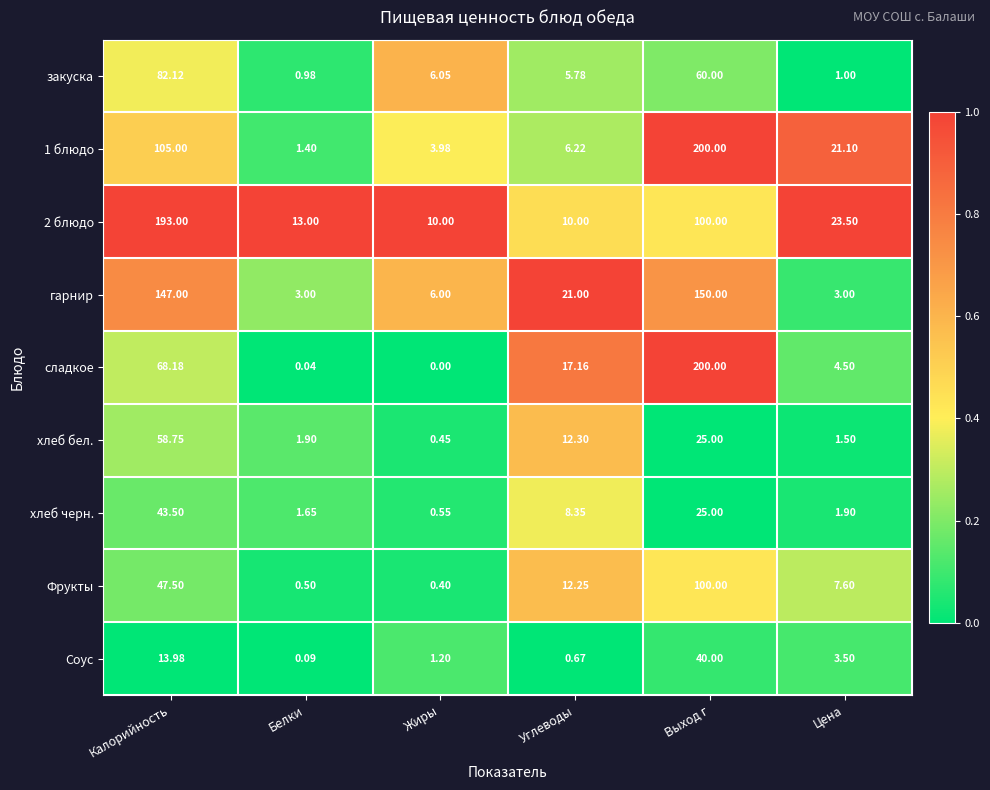

Rank the categories by сладкое value from highest to lowest.

Выход г, Калорийность, Углеводы, Цена, Белки, Жиры